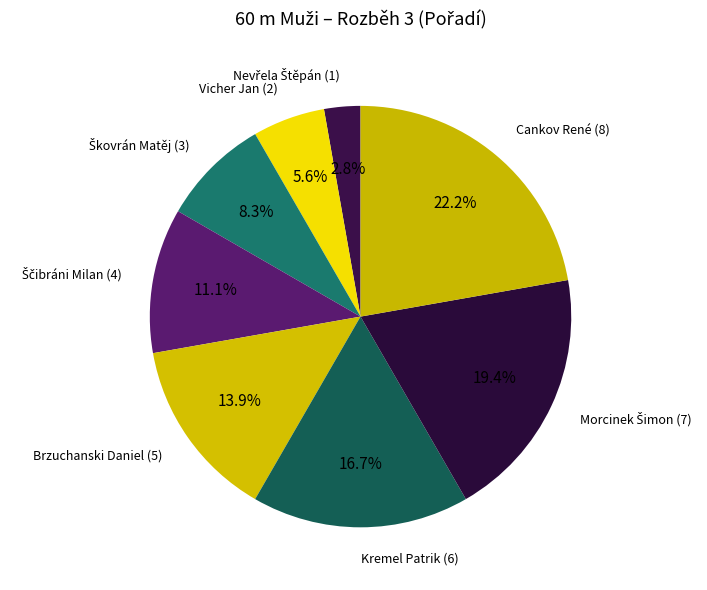

Do Brzuchanski Daniel (5) and Cankov René (8) together represent more than half of the pie?

No